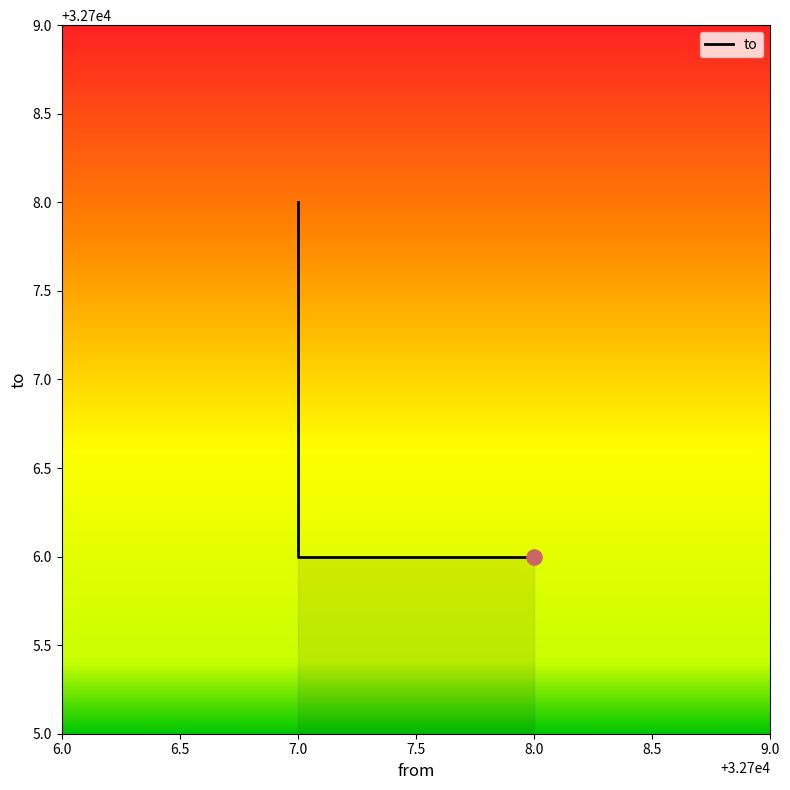

Between 8.0 and 7.0, which is larger?

7.0